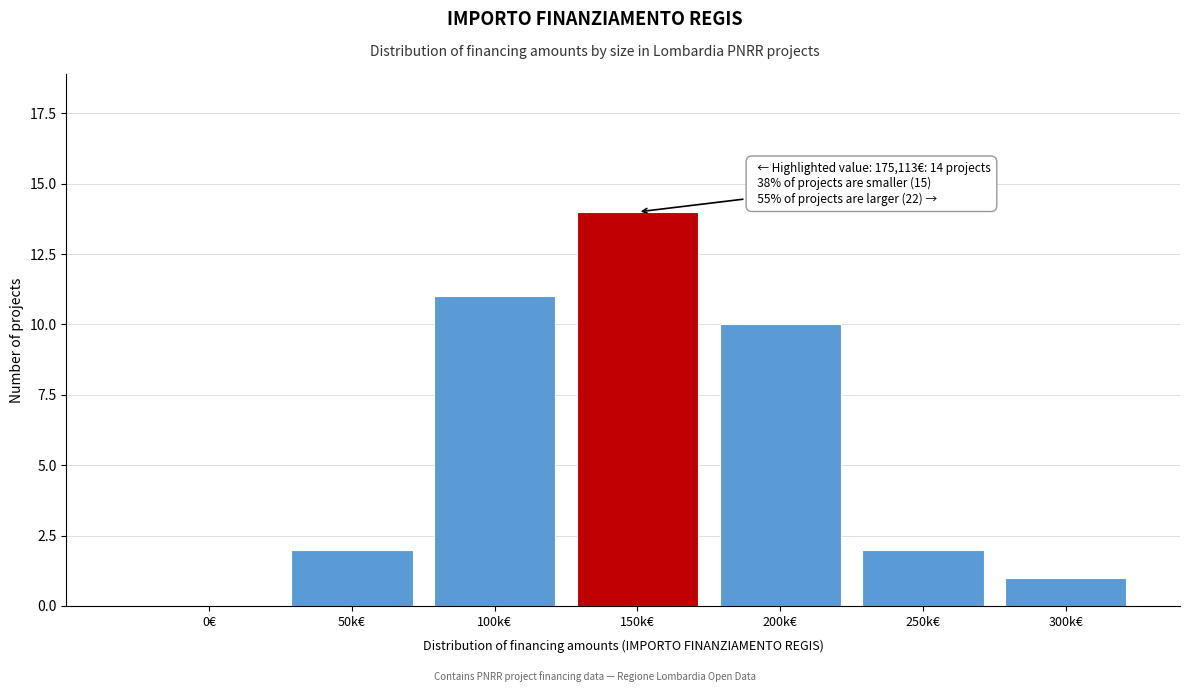

Reading left to right, what are all the values shown in this chart?

0€=0	50k€=2	100k€=11	150k€=14	200k€=10	250k€=2	300k€=1